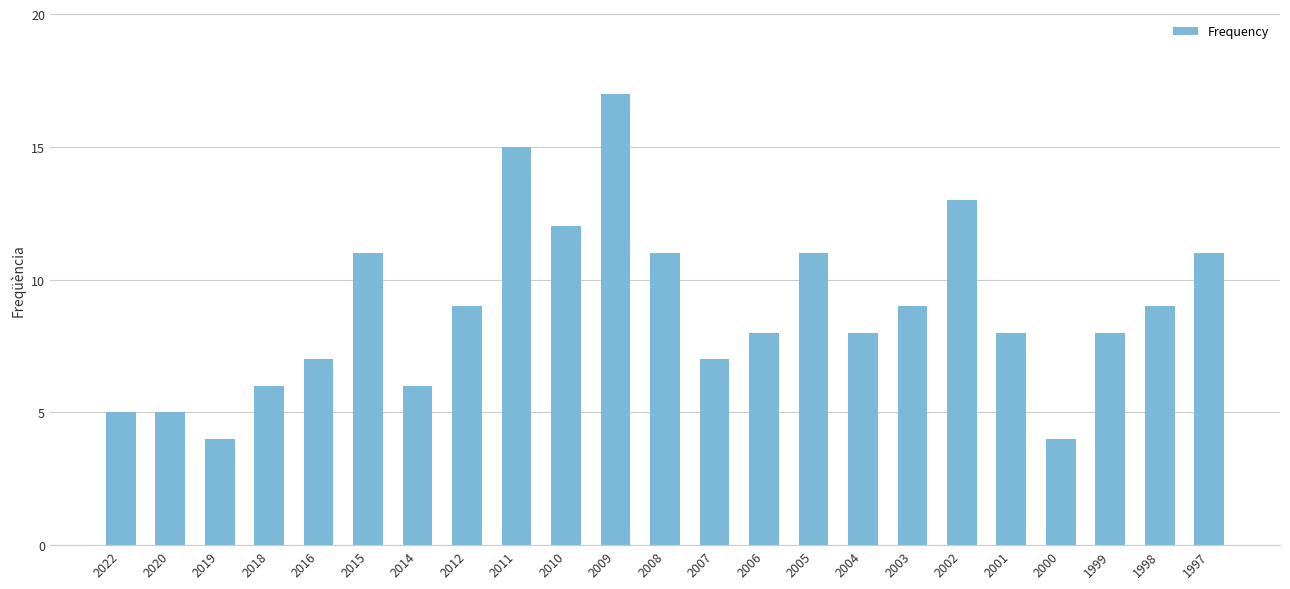

True or false: the data shows 7 at 2007.

True